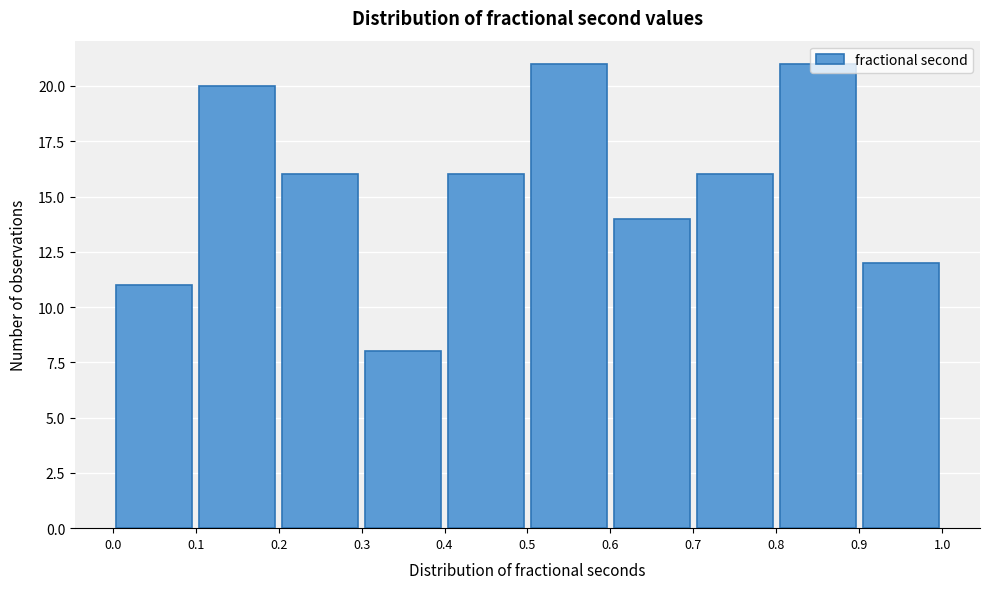

Reading left to right, list every bar in this chart as the range it spans on the x-axis followed by its height. The values are not printed on the chart, so give them approximately, as read against the axis.

0.0 to 0.1: 11
0.1 to 0.2: 20
0.2 to 0.3: 16
0.3 to 0.4: 8
0.4 to 0.5: 16
0.5 to 0.6: 21
0.6 to 0.7: 14
0.7 to 0.8: 16
0.8 to 0.9: 21
0.9 to 1.0: 12